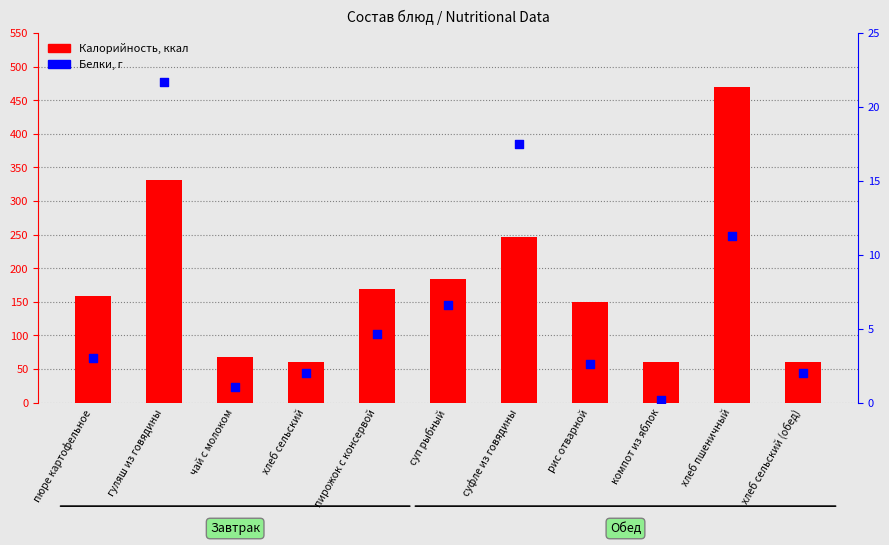

At how many categories does at least one series exceed 123?

7